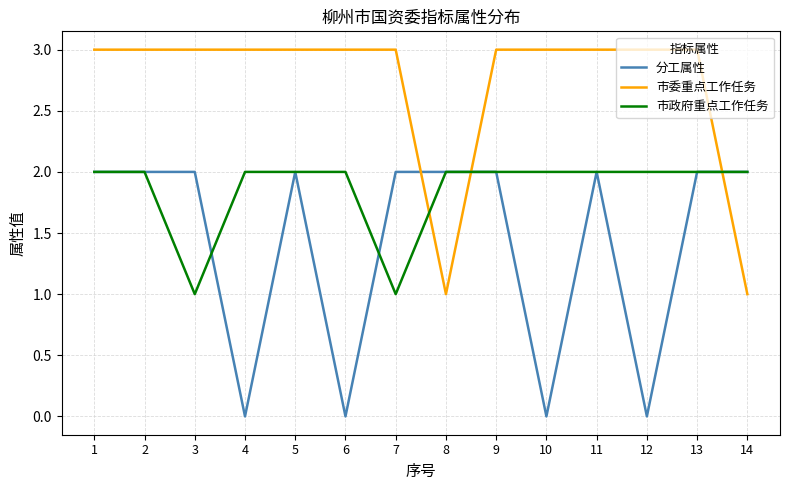

What is the highest value of the 市委重点工作任务 series?

3